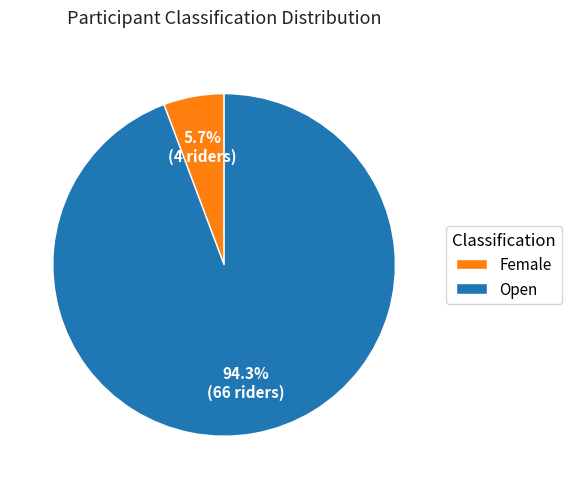

Which has a higher value, Open or Female?

Open